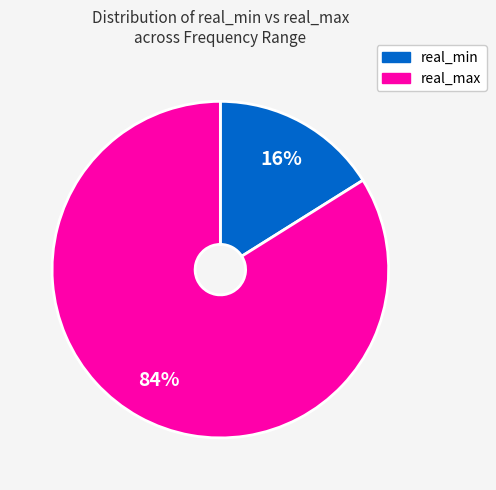

Combined, do real_min and real_max account for over 50%?

Yes